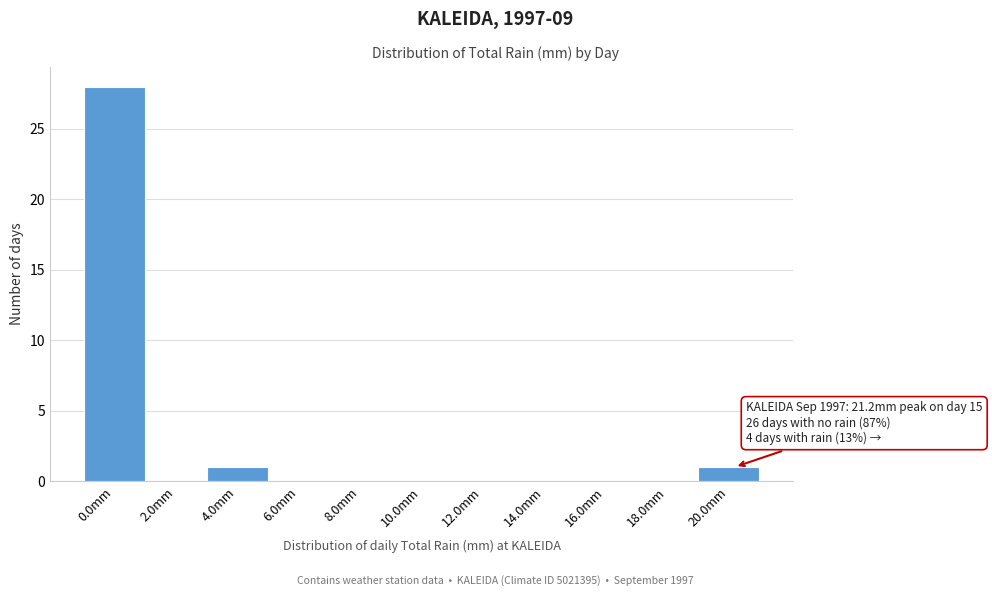

Is it true that the value at 0.0mm is 49?

False